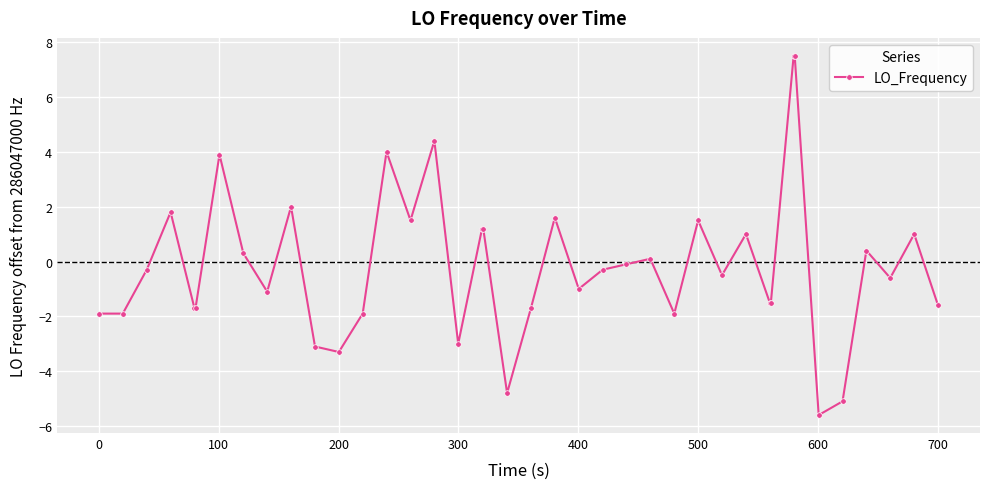

What is the minimum value shown in the chart?

-5.6